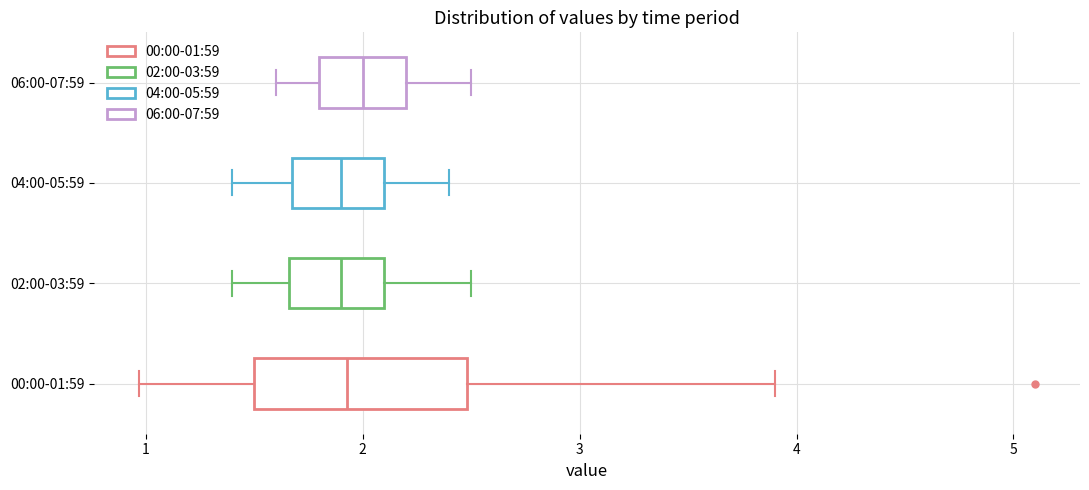

Comparing the boxes themselves (not the whiskers), which one is the widest?

00:00-01:59